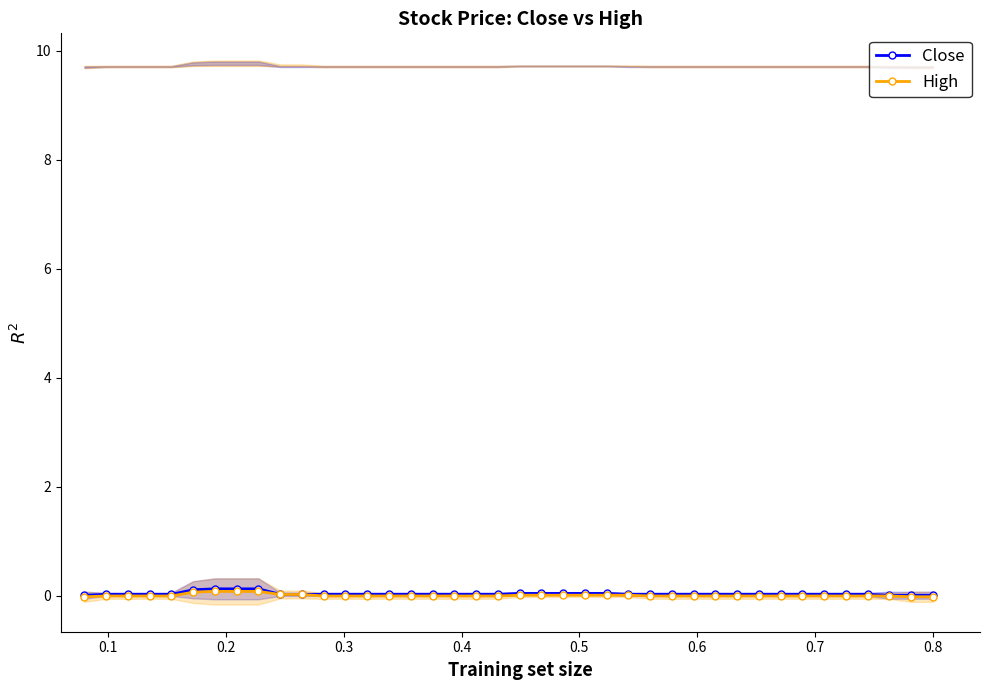

Is it true that High equals -0.0 at 27?

False